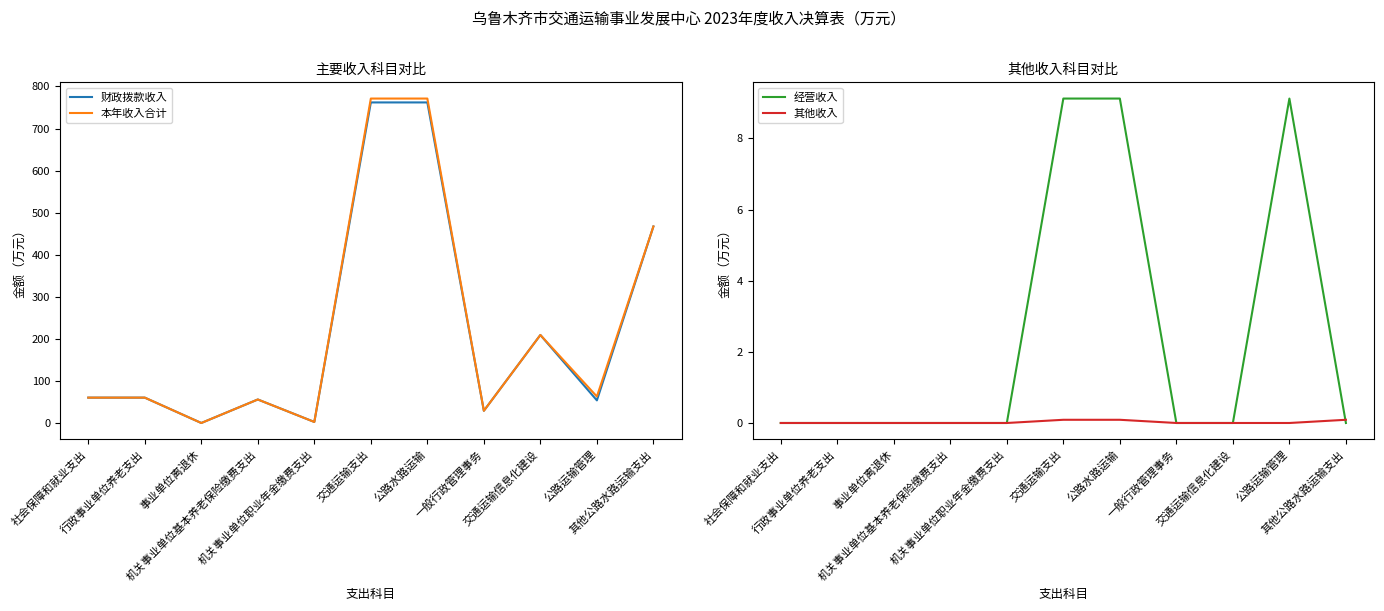

What is the difference between the second highest and minimum values in the 经营收入 series?

9.1